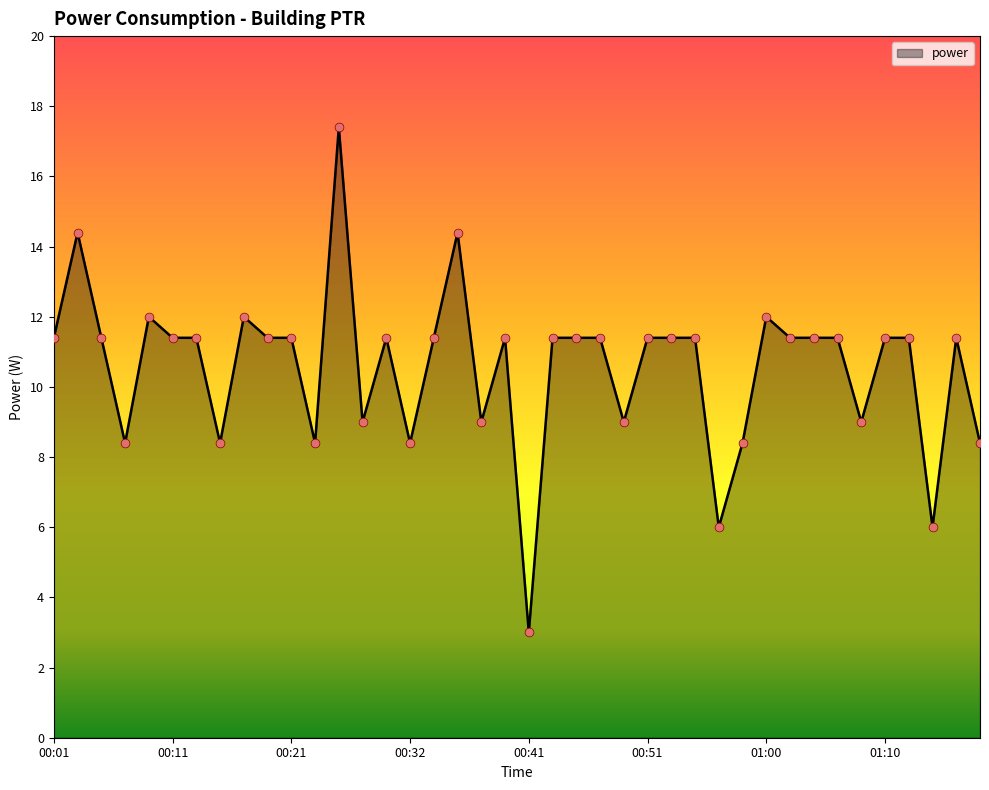

What is the difference between the maximum and minimum values?

14.4